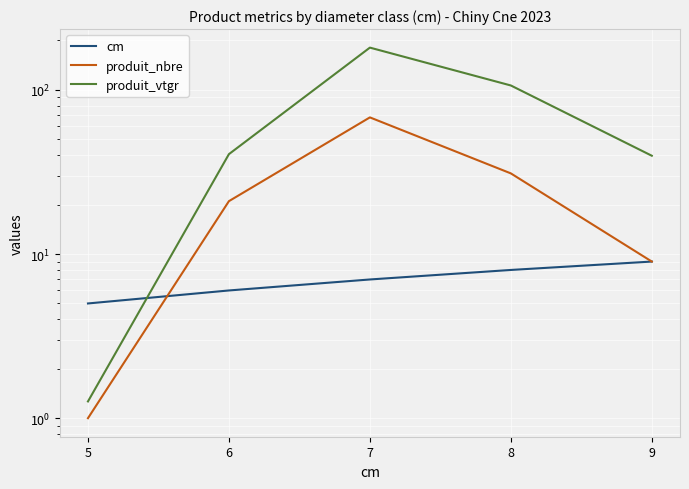

At which category does produit_vtgr reach its first local peak?

7